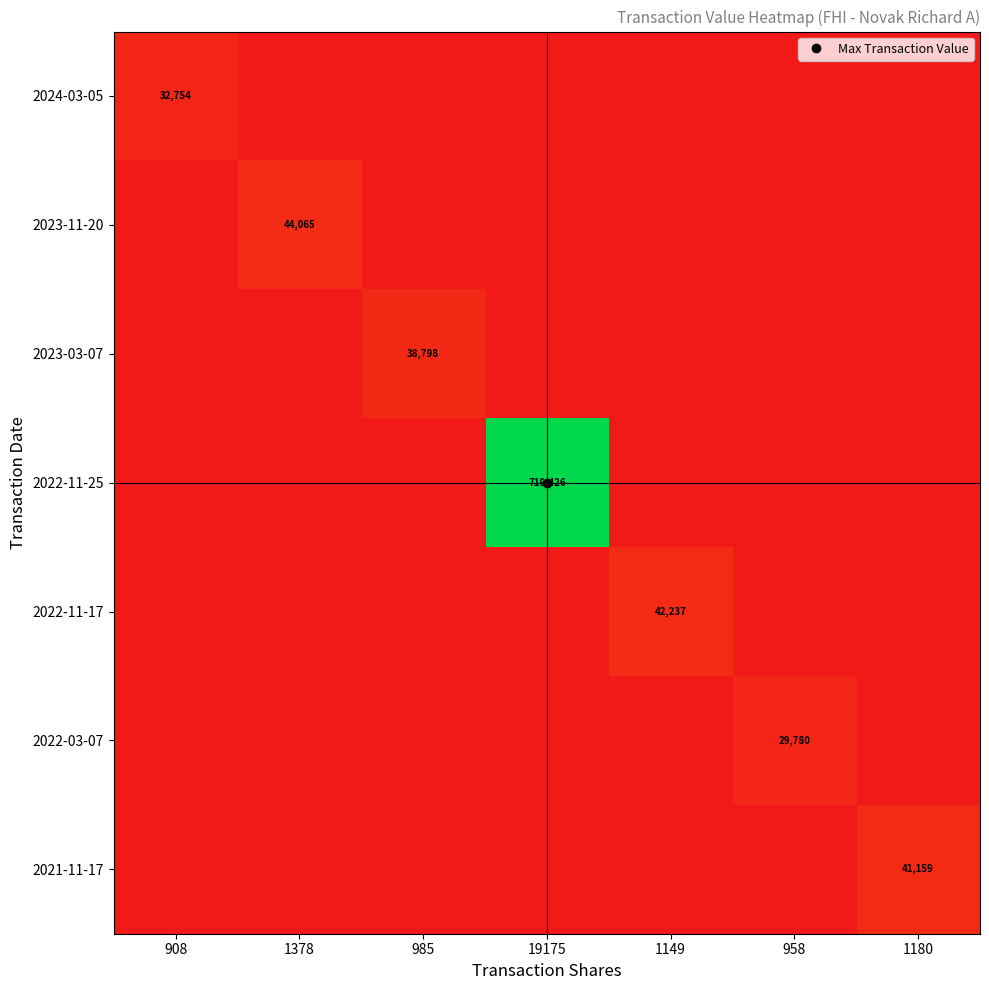

Rank the categories by 2024-03-05 value from lowest to highest.

1378, 985, 19175, 1149, 958, 1180, 908